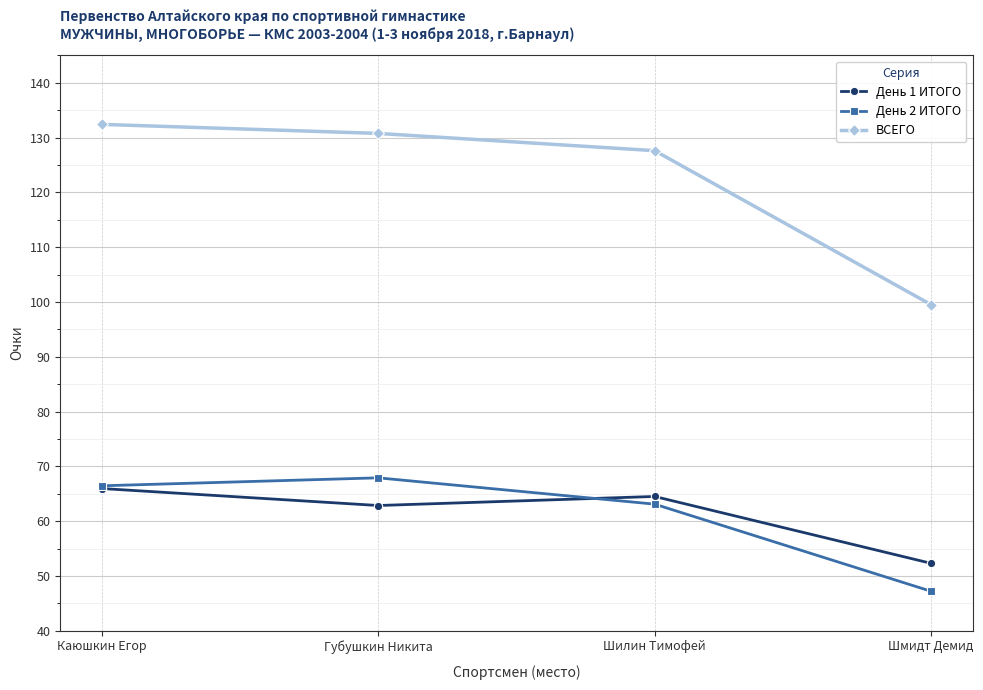

What is the label of the 3rd point from the right?

Губушкин Никита